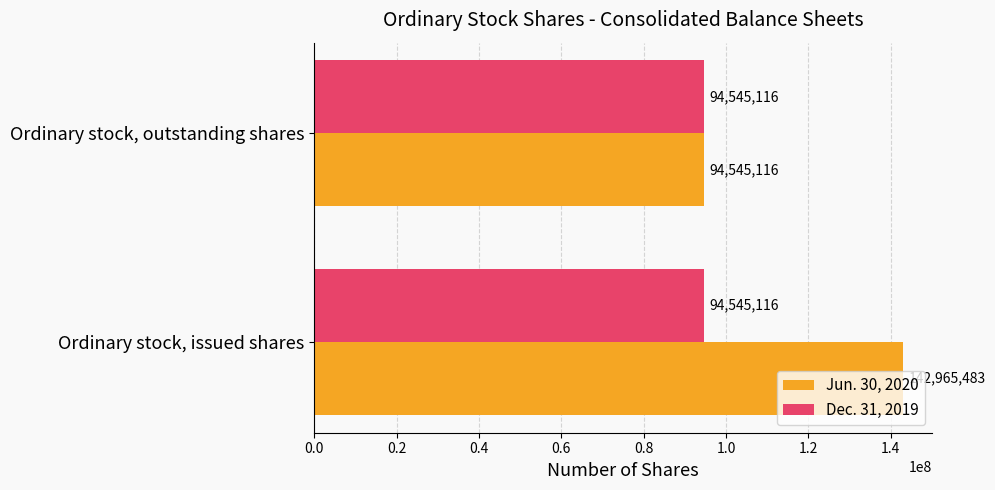

Which series has the largest total across all categories?

Jun. 30, 2020